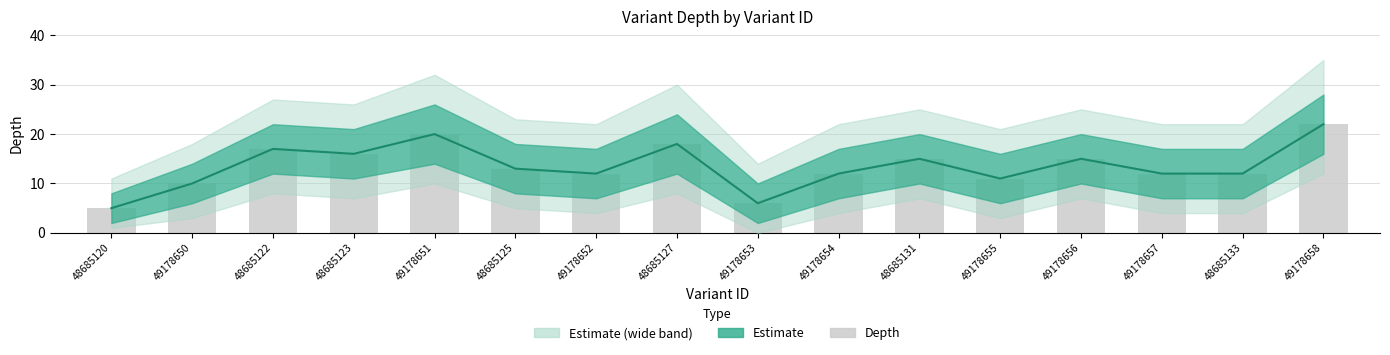

Which series has the largest total across all categories?

Central estimate